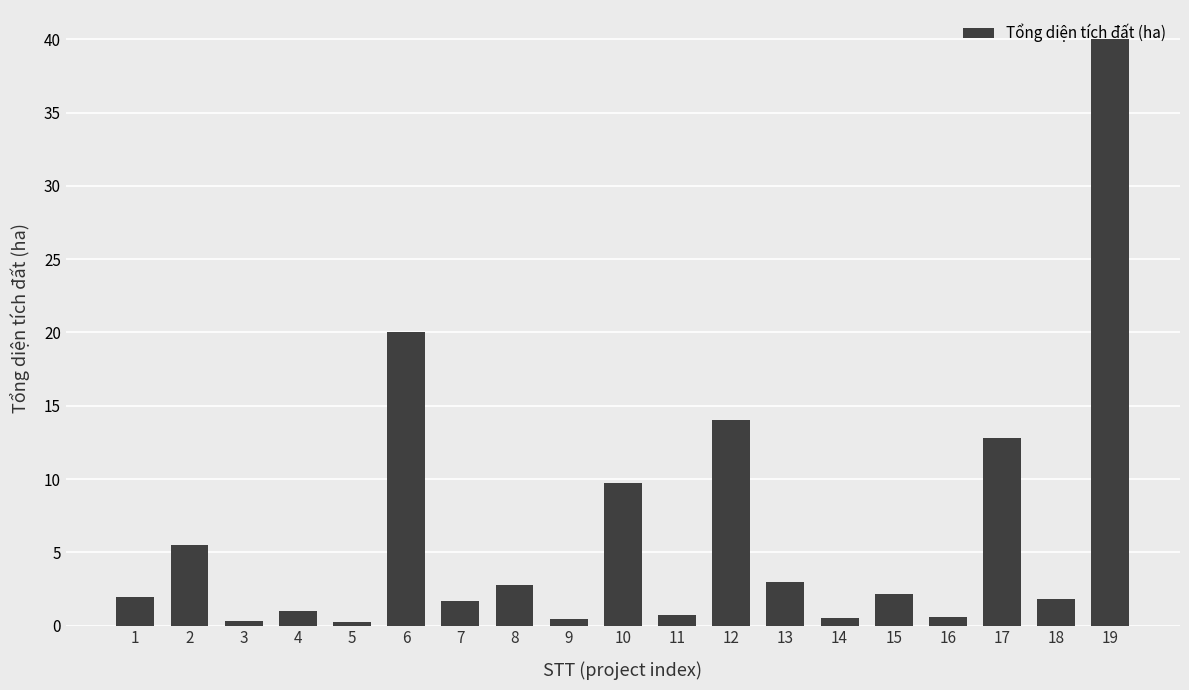

What is the sum of all values?

119.2